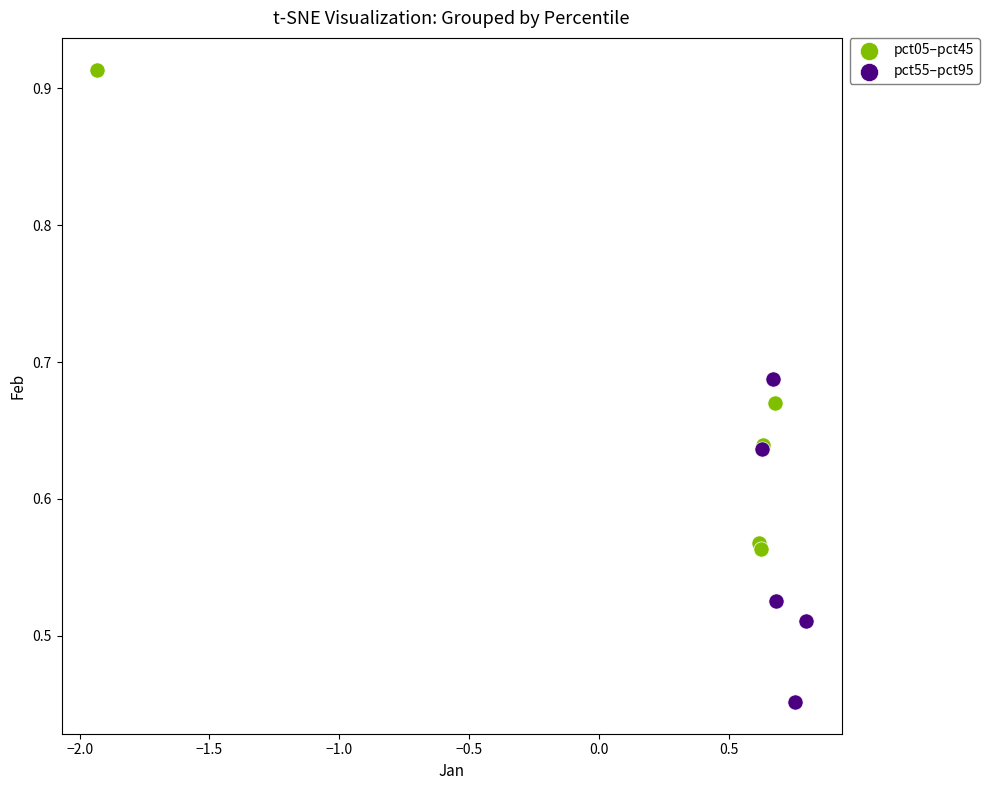

Which series has the widest spread of Y values?

pct05–pct45